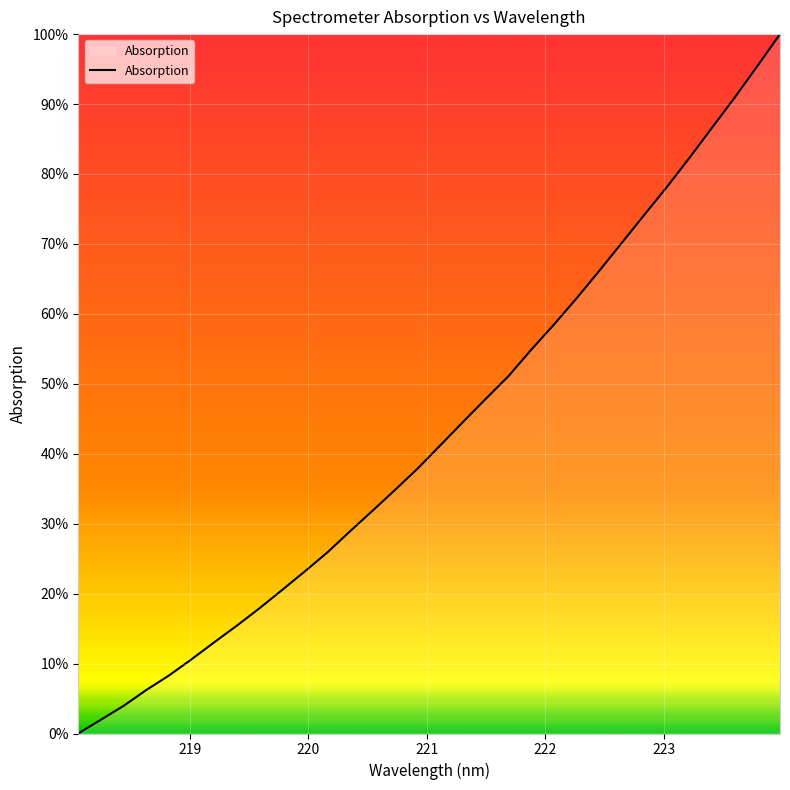

Count the number of categories in the chart.

32